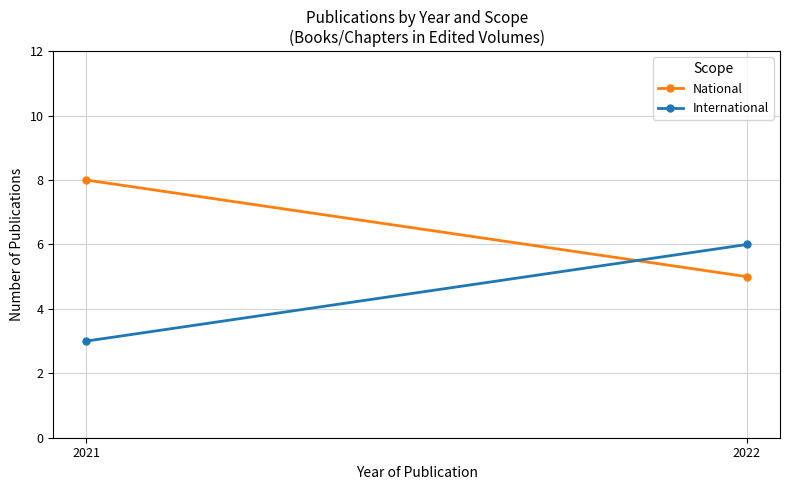

Where is National nearest to the value 6?

2022